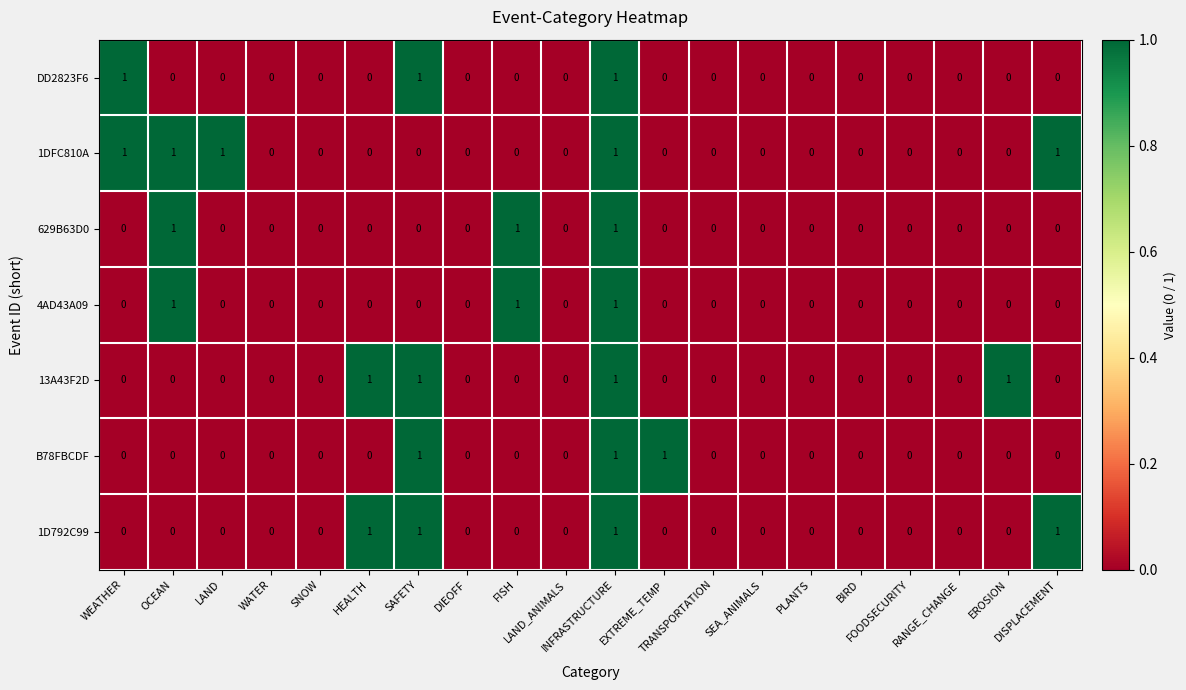

Which series has the largest total across all categories?

1DFC810A